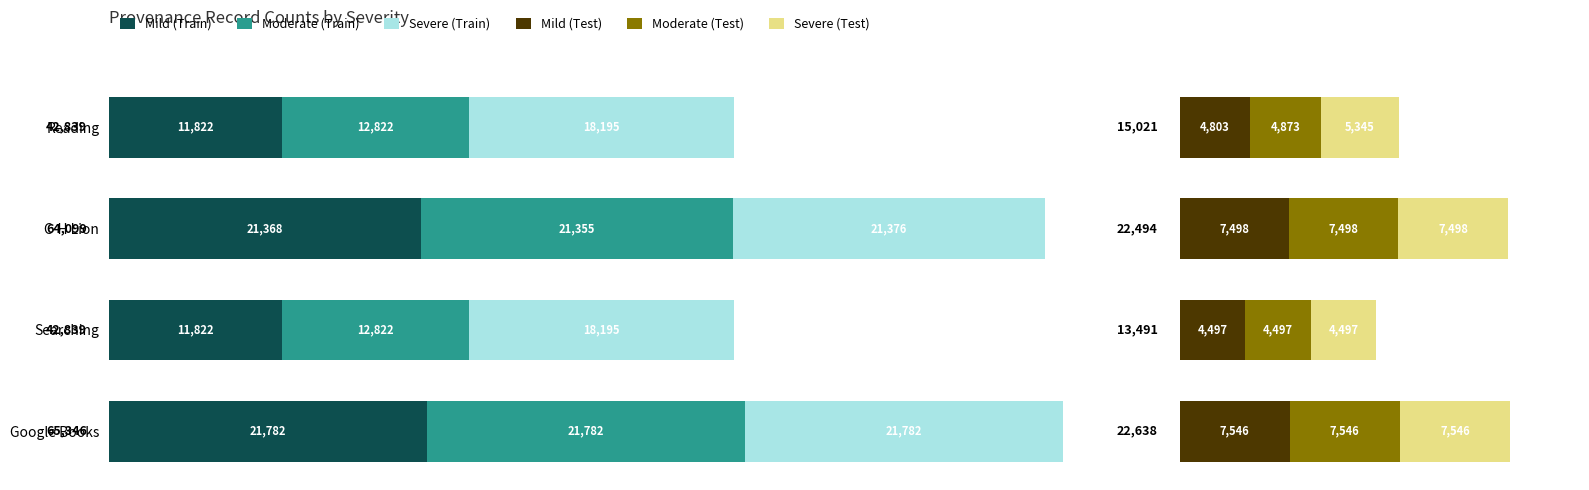

What is the total value across all series at Google Books?

87984